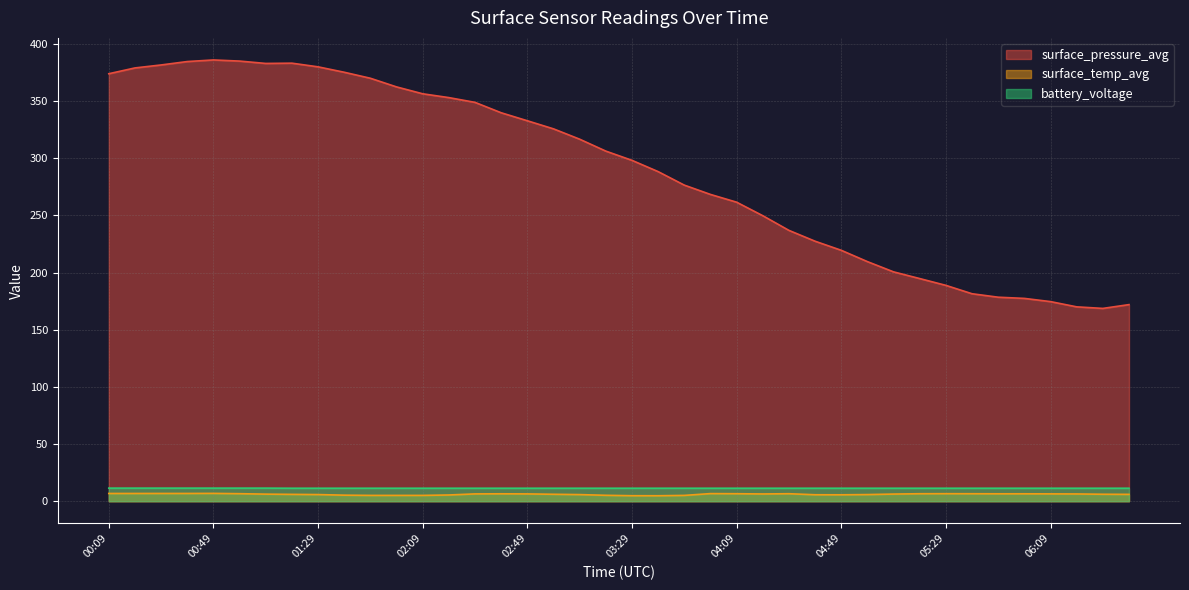

Is it true that battery_voltage equals 15.9 at 03:19?

False